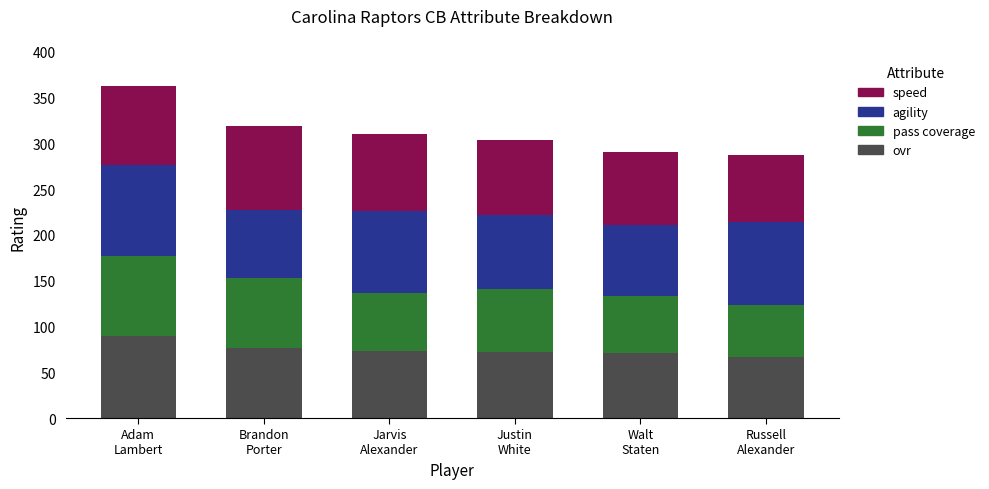

What is the maximum value for ovr?

90